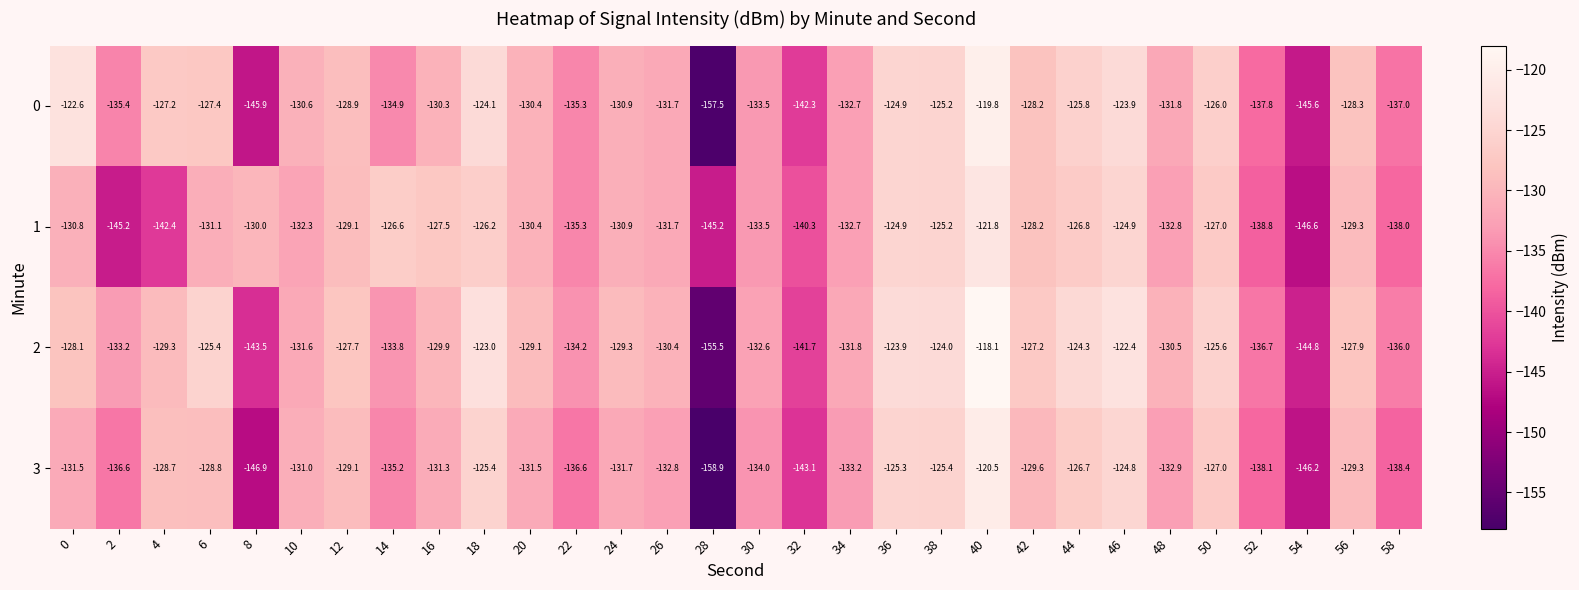

What is the difference between the highest and lowest values at 12?

1.4